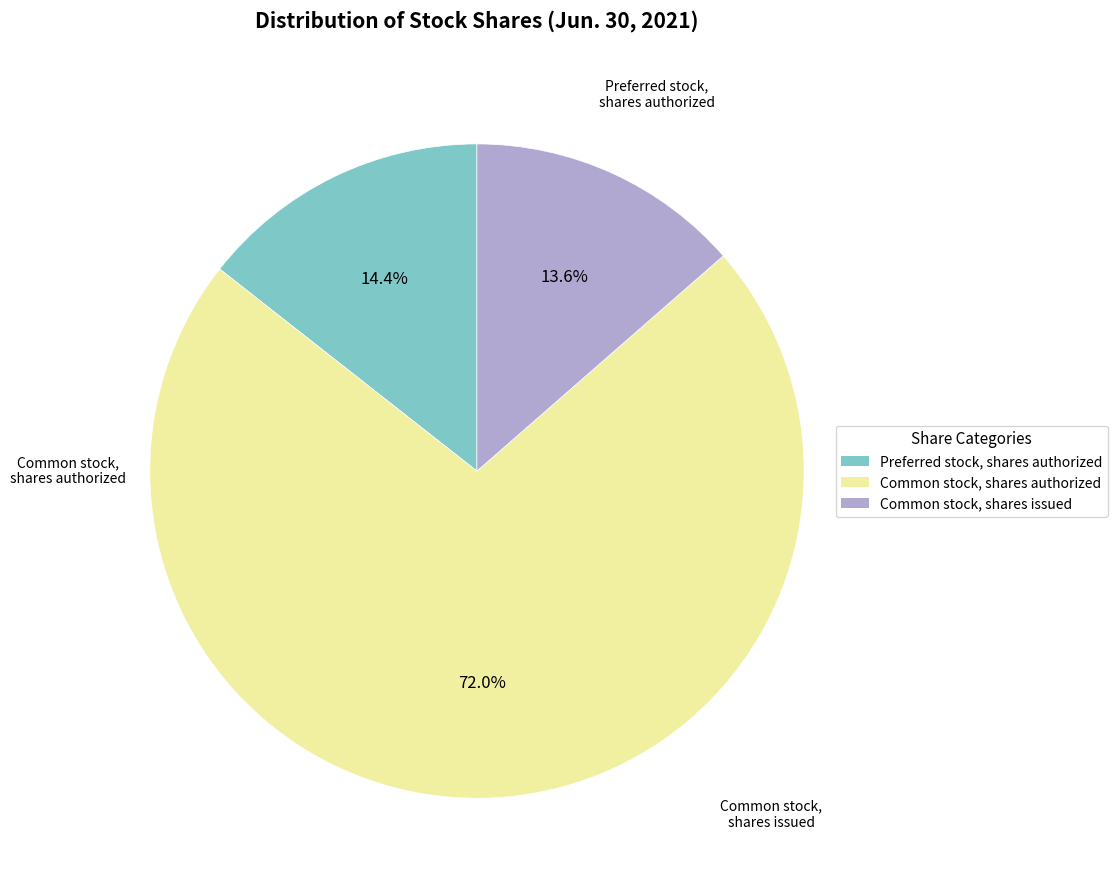

Which slice is the largest?

Common stock, shares authorized